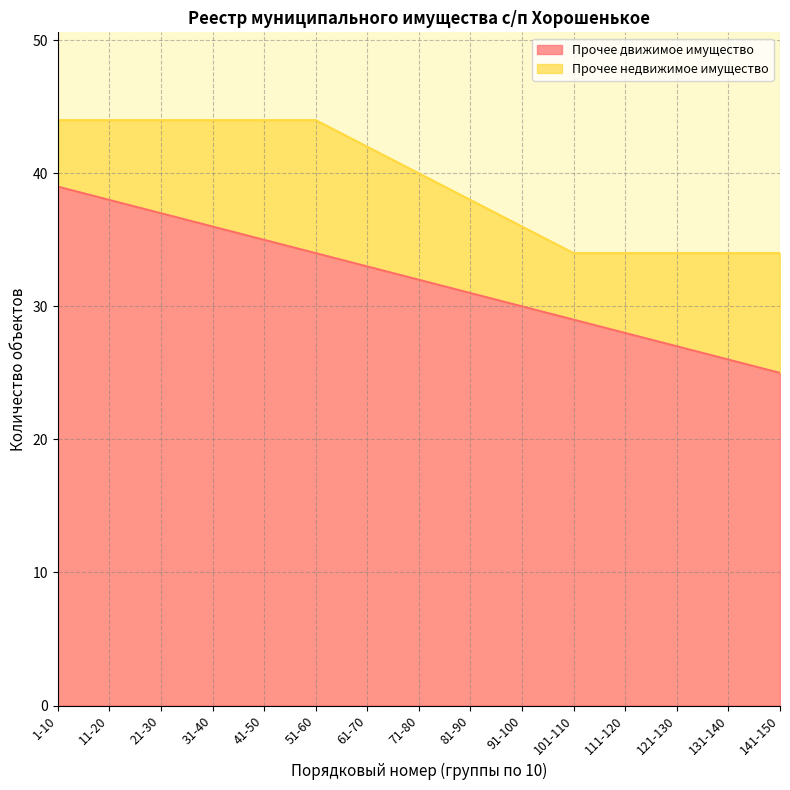

What is the label of the 14th point from the left?

131-140